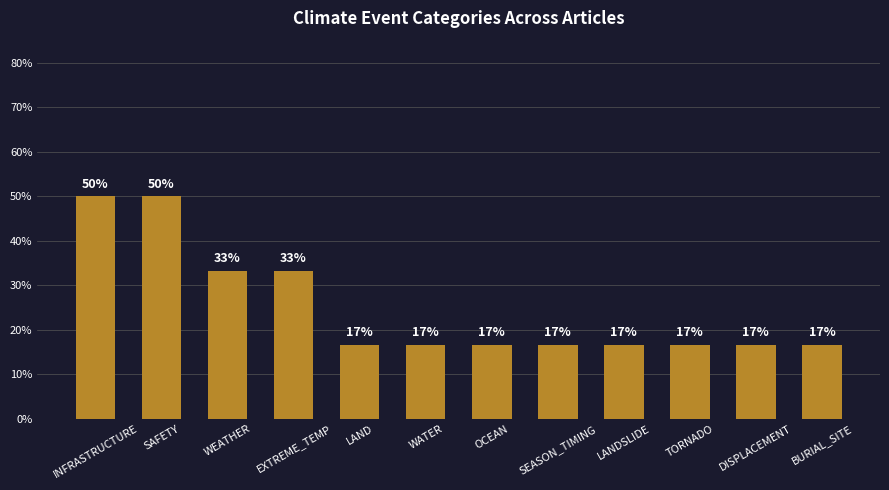

Does the chart contain stacked bars?

No